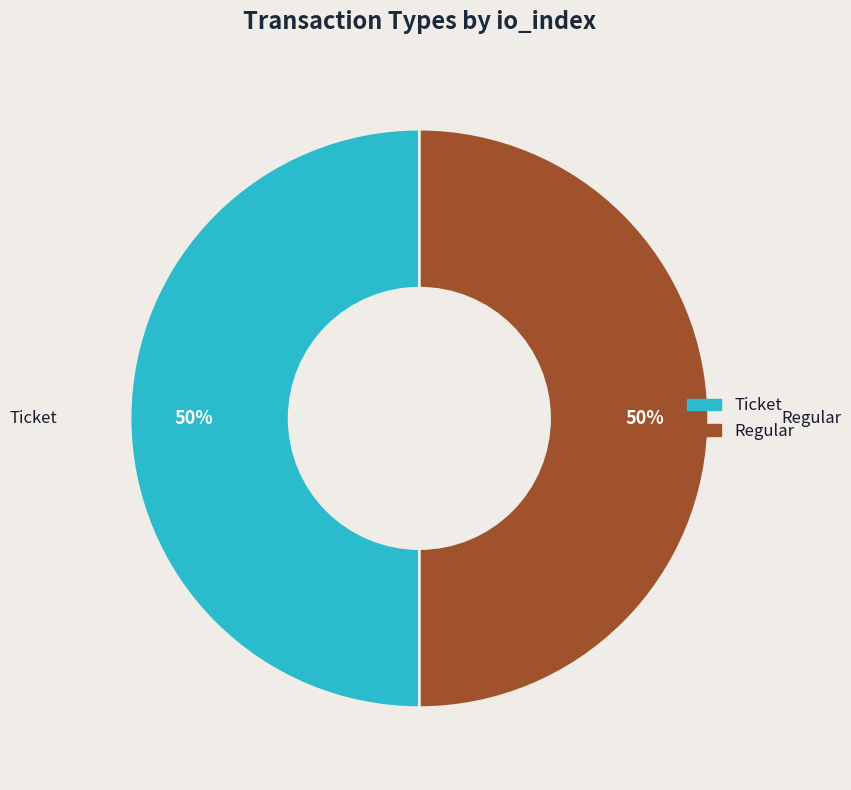

To the nearest percent, what is the average slice percentage?

50%